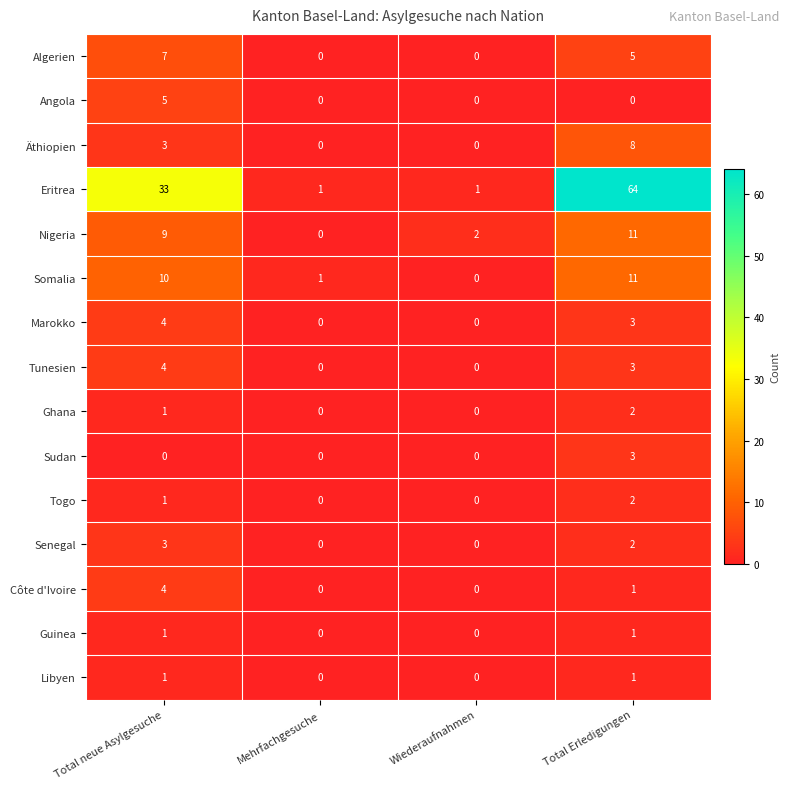

What is the difference between the maximum and minimum values in the Nigeria series?

11